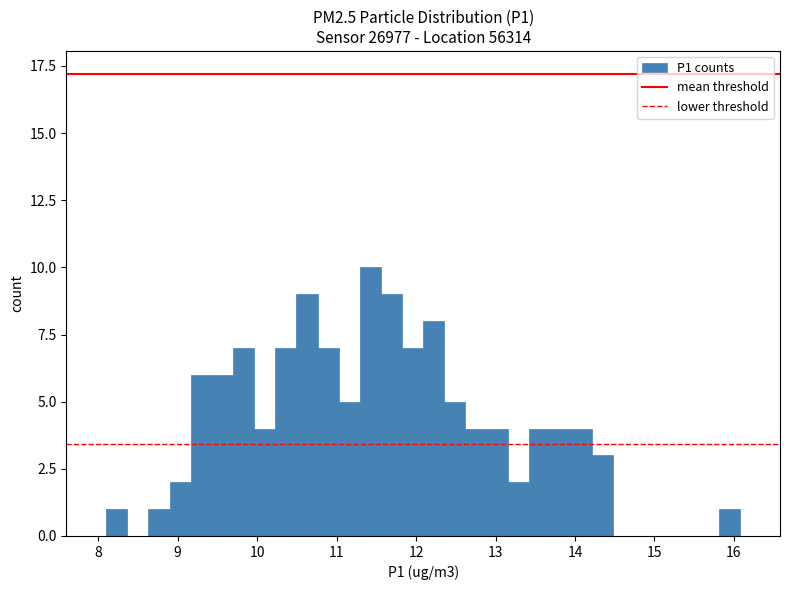

Read against the x-axis, roughly where is the centre of the tallest bar?

11.4